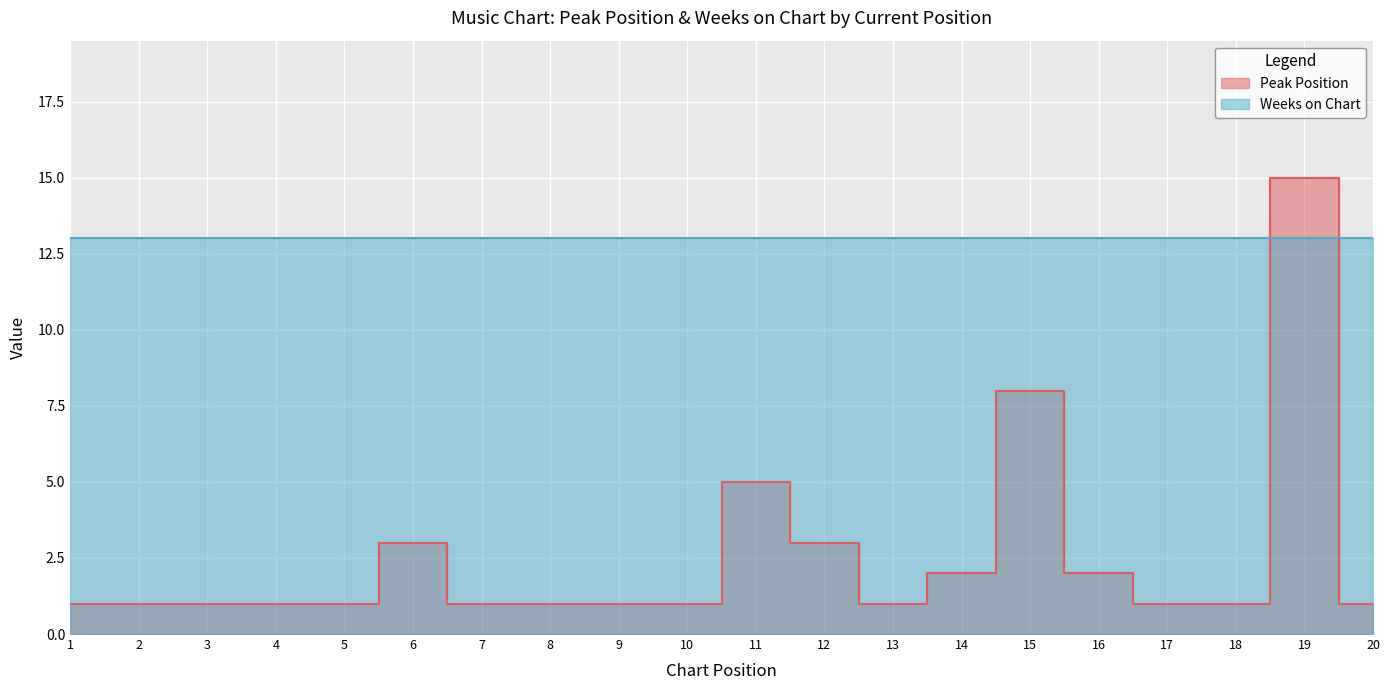

The value at 2 is 1. True or false?

False